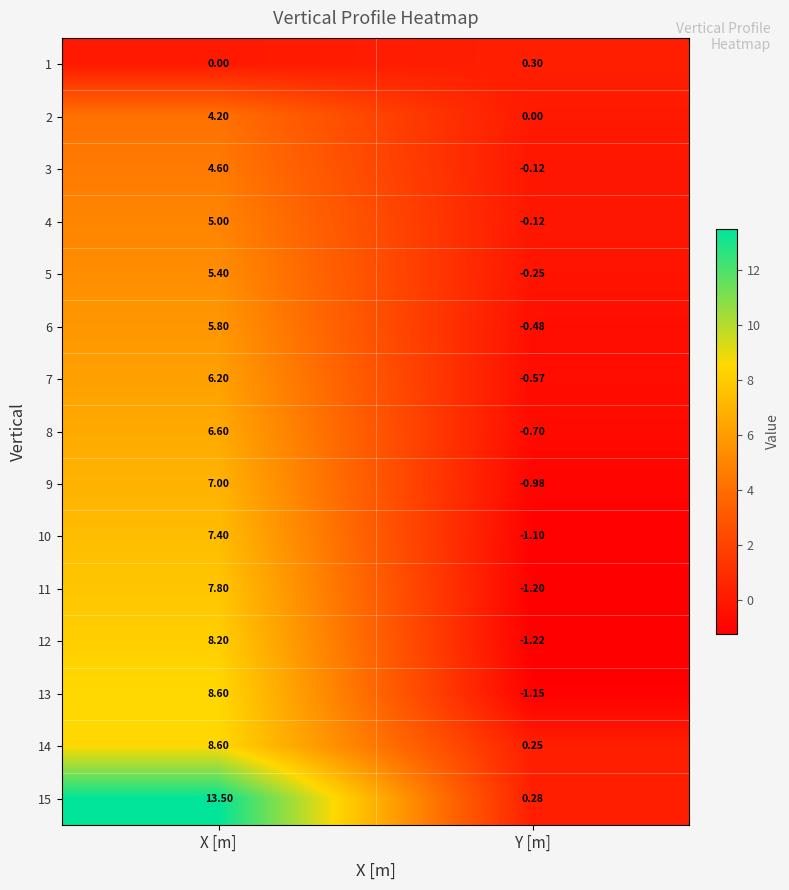

At which label is 14 closest to 4?

Y [m]